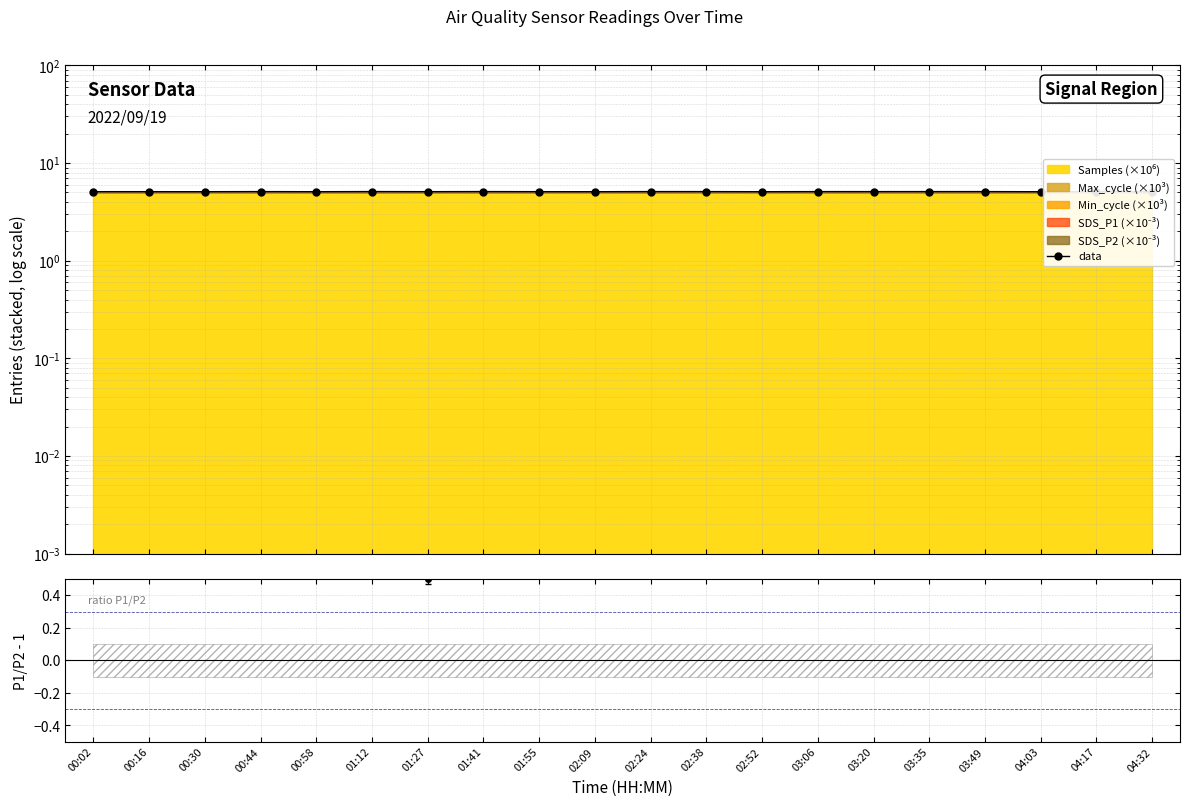

What is the approximate value of data at 01:41?

5.1